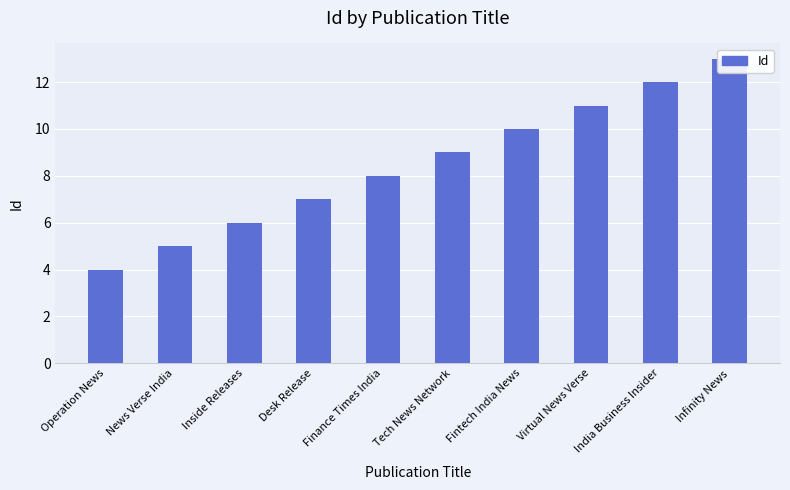

Count the values in the range 6 to 11.

6